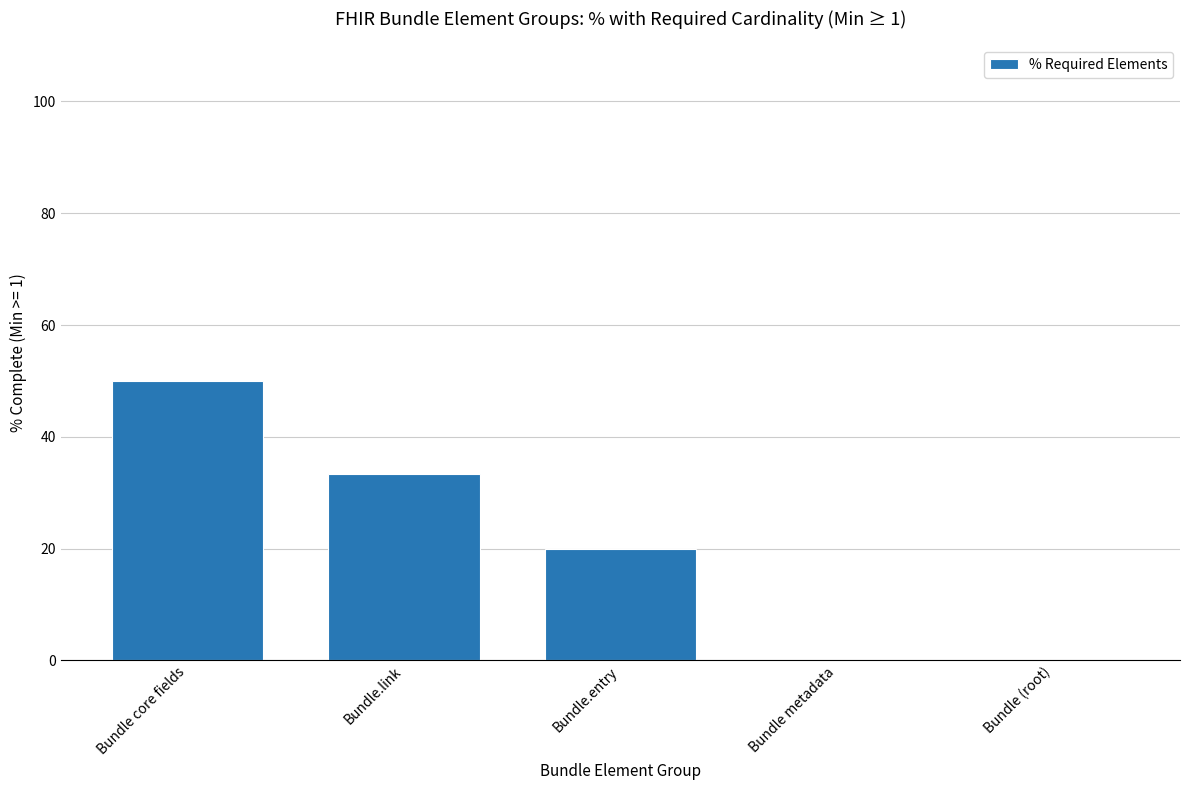

What is the greatest value displayed?

50.0